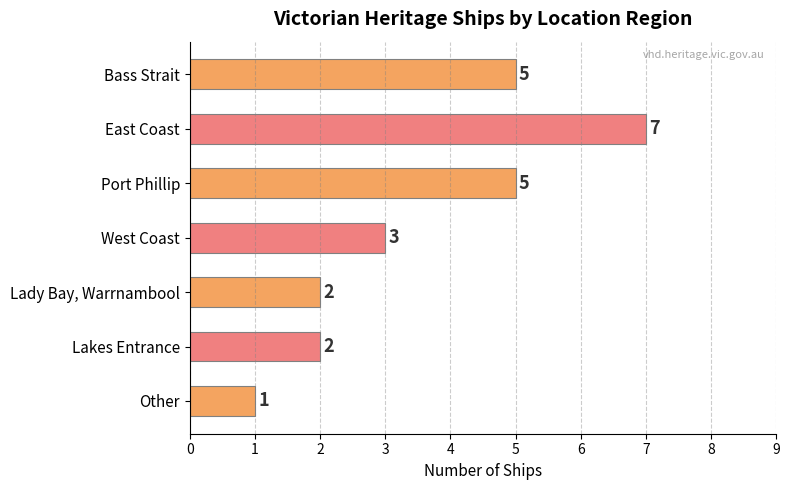

Approximately how many times larger is the value at Lakes Entrance compared to East Coast?

0.3